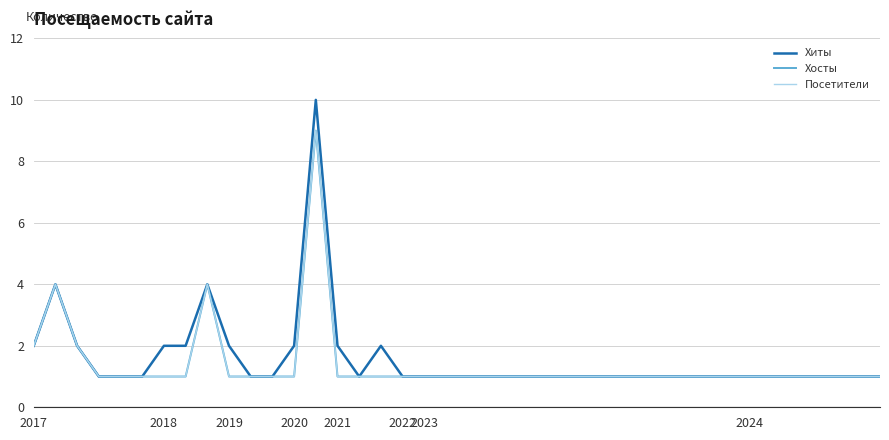

True or false: Хиты has more than 1 interior local peaks.

True